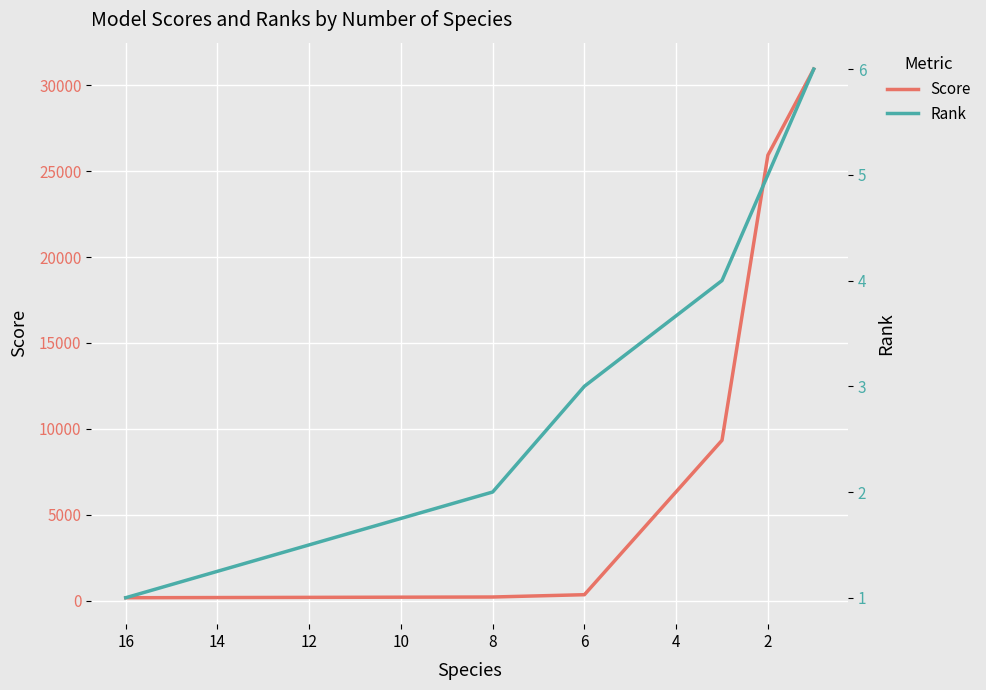

What is the difference between the maximum and minimum values in the Score series?

30766.9